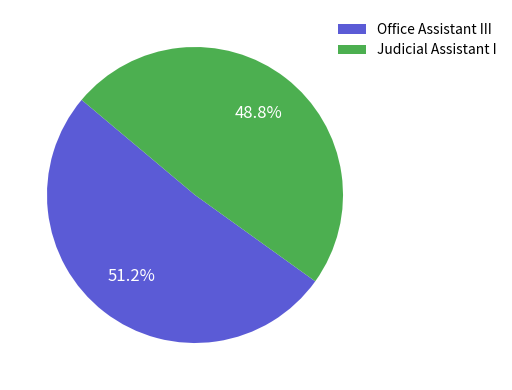

Combined, what portion of the pie is Office Assistant III and Judicial Assistant I?

100.0%